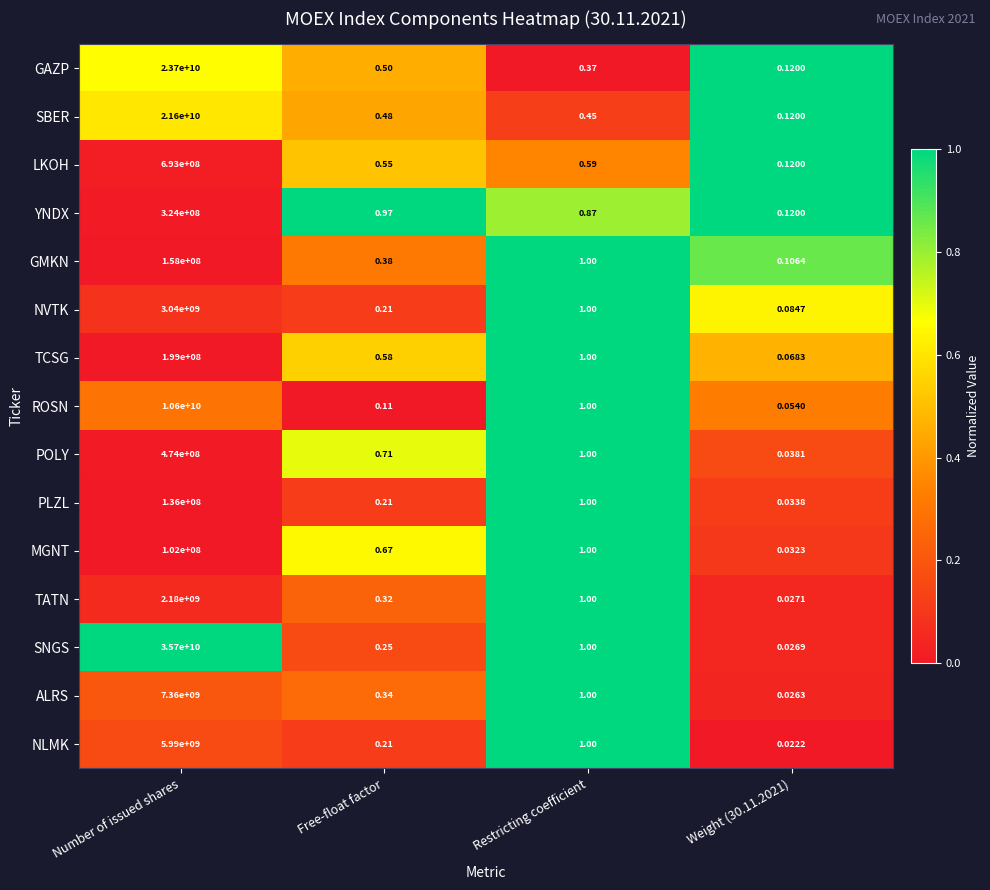

Which series changed the most between Restricting coefficient and Weight (30.11.2021)?

NLMK